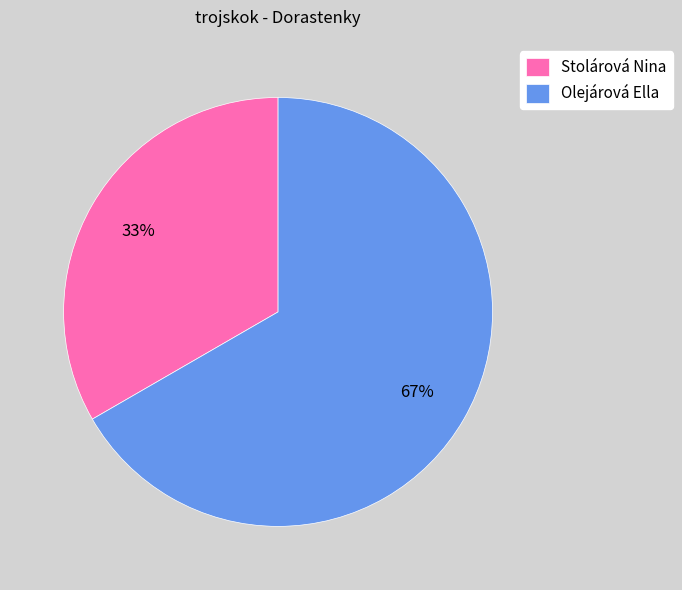

How many slices are in this pie chart?

2